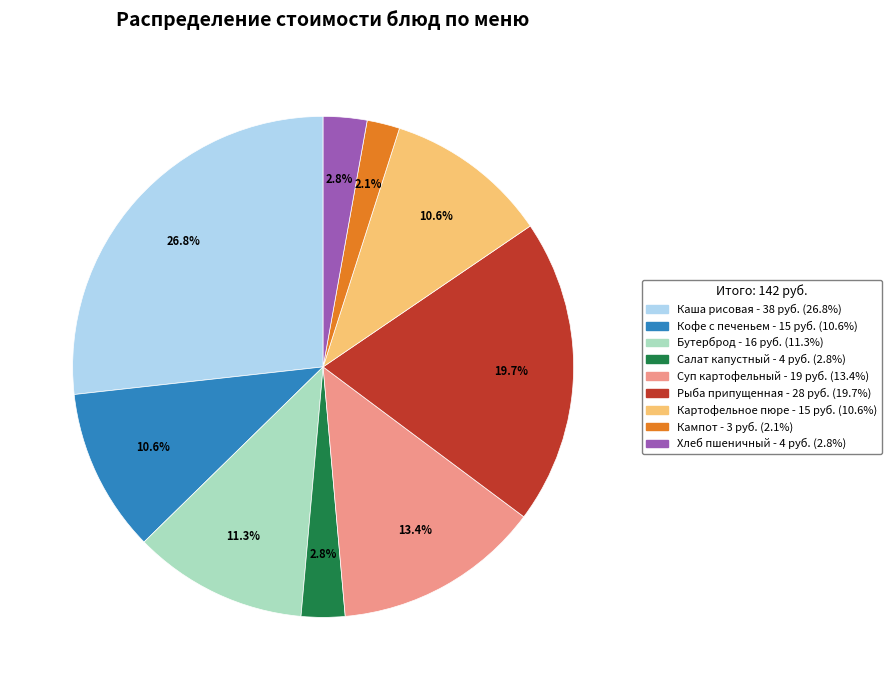

Is there a majority slice in this chart?

No